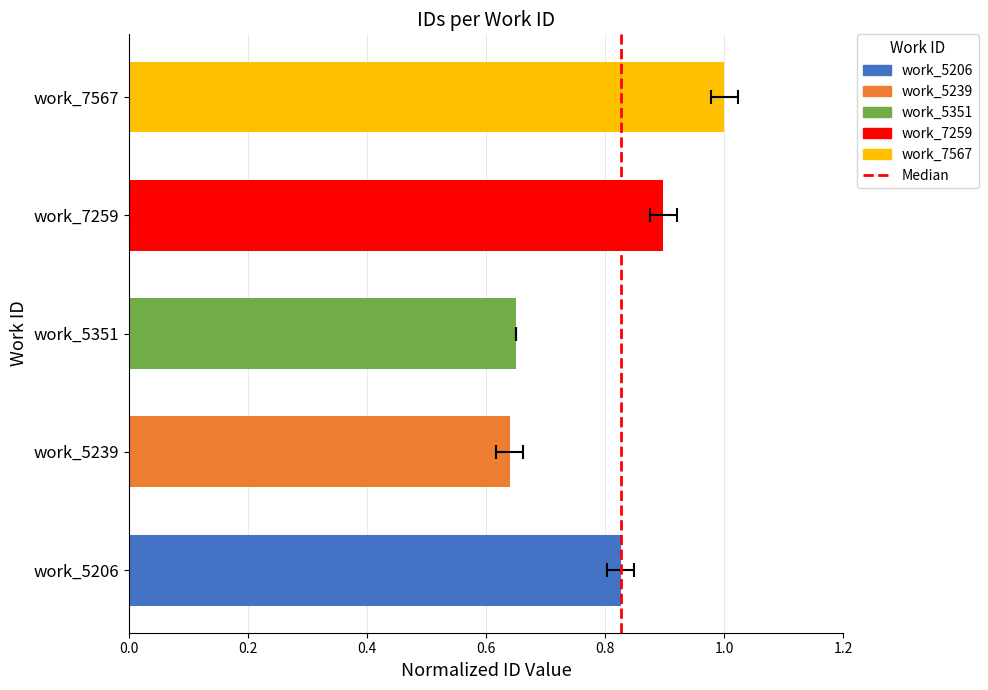

The value at 0.2 is 1. True or false?

False